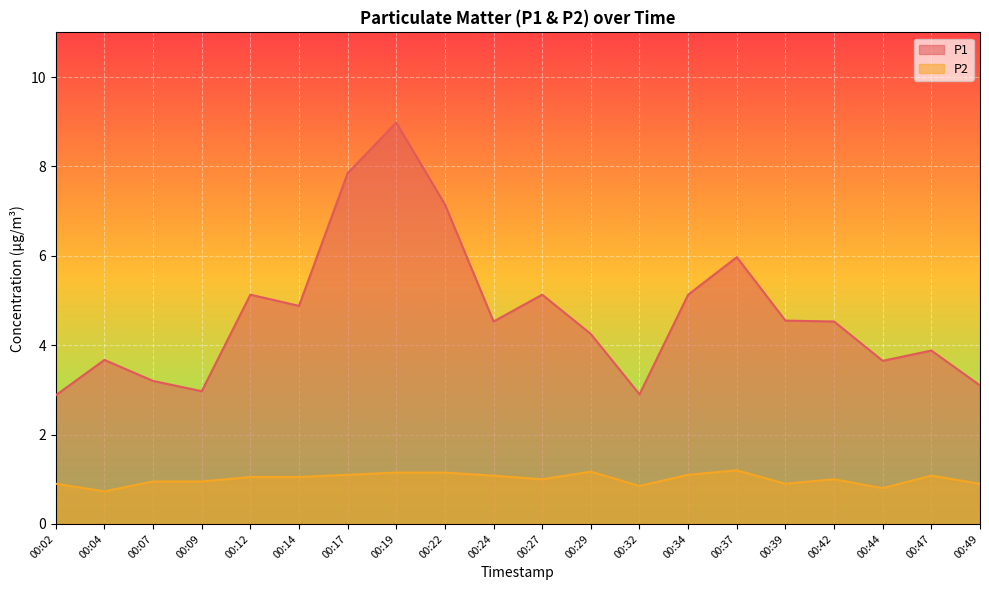

Where is P1 nearest to the value 5?

00:14